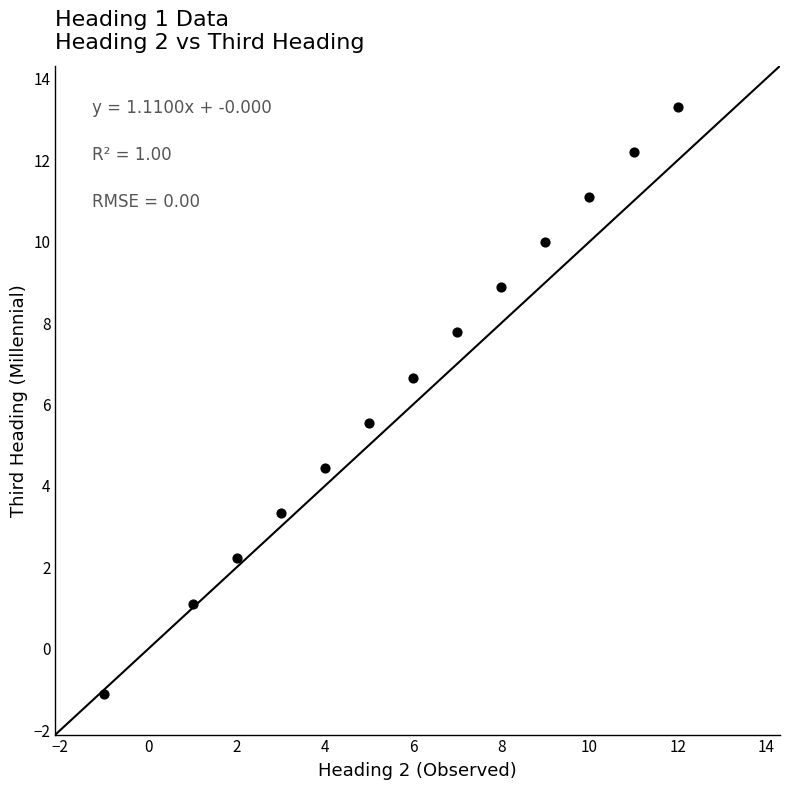

What is the range of Y values (max minus min)?

14.4